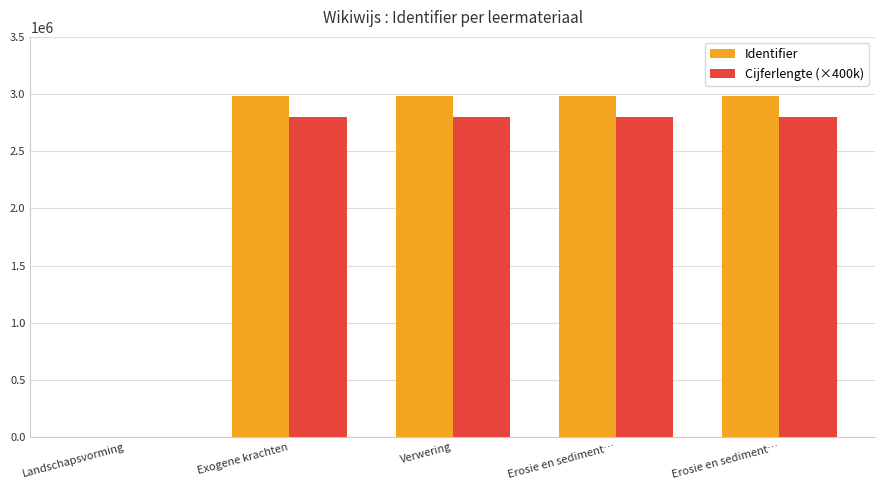

Reading left to right, list all the values displayed in this chart.

Identifier: 0	2980397	2980399	2980401	2980403
Cijferlengte (×400k): 0	2800000	2800000	2800000	2800000